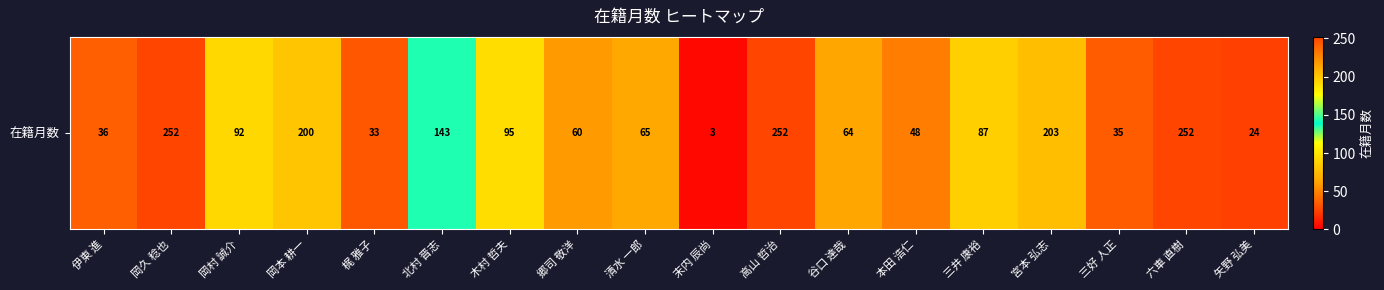

Reading left to right, list all the values displayed in this chart.

36	252	92	200	33	143	95	60	65	3	252	64	48	87	203	35	252	24